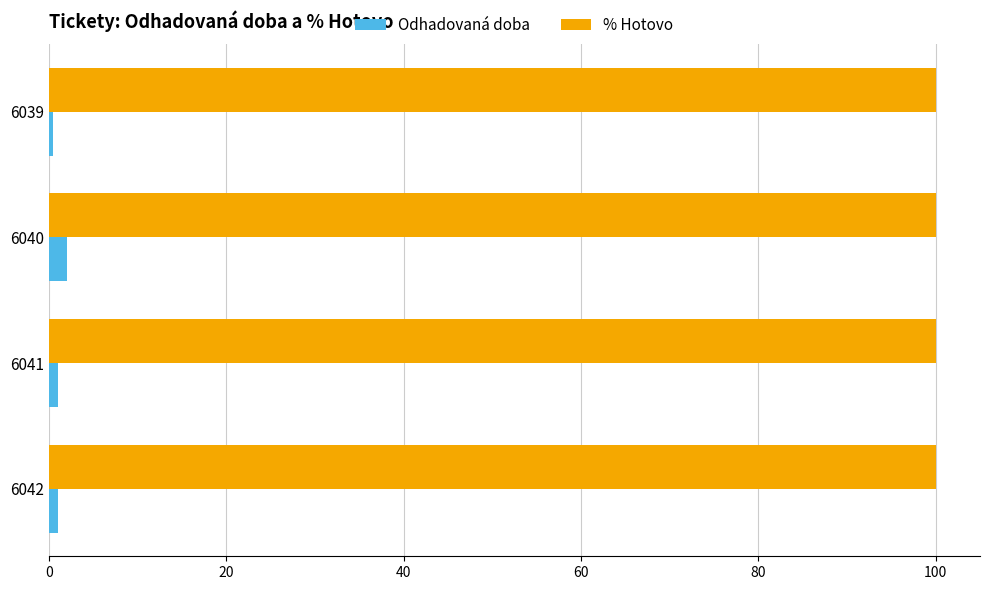

What is the difference between the maximum and second lowest values in the Odhadovaná doba series?

1.0